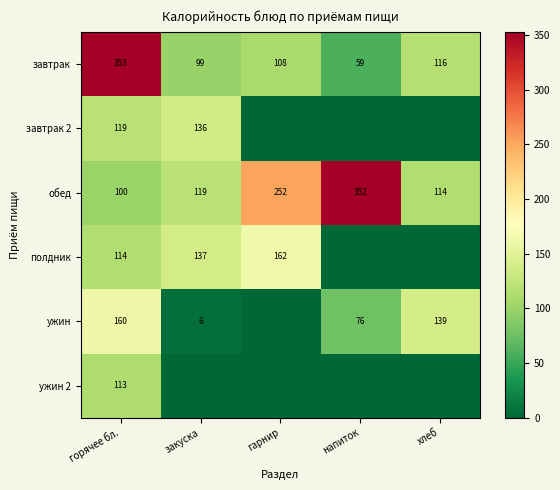

What is the total value across all series at горячее бл.?

959